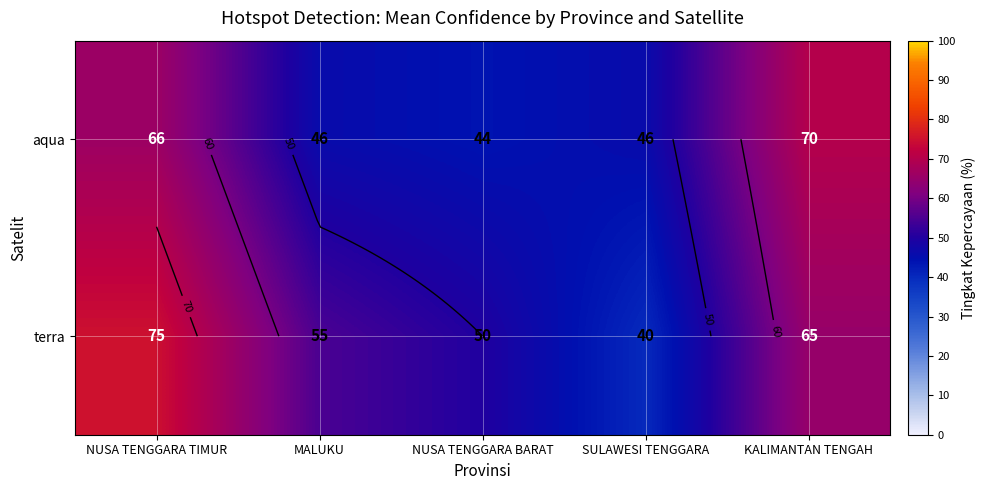

What is the difference between the highest and lowest values at SULAWESI TENGGARA?

6